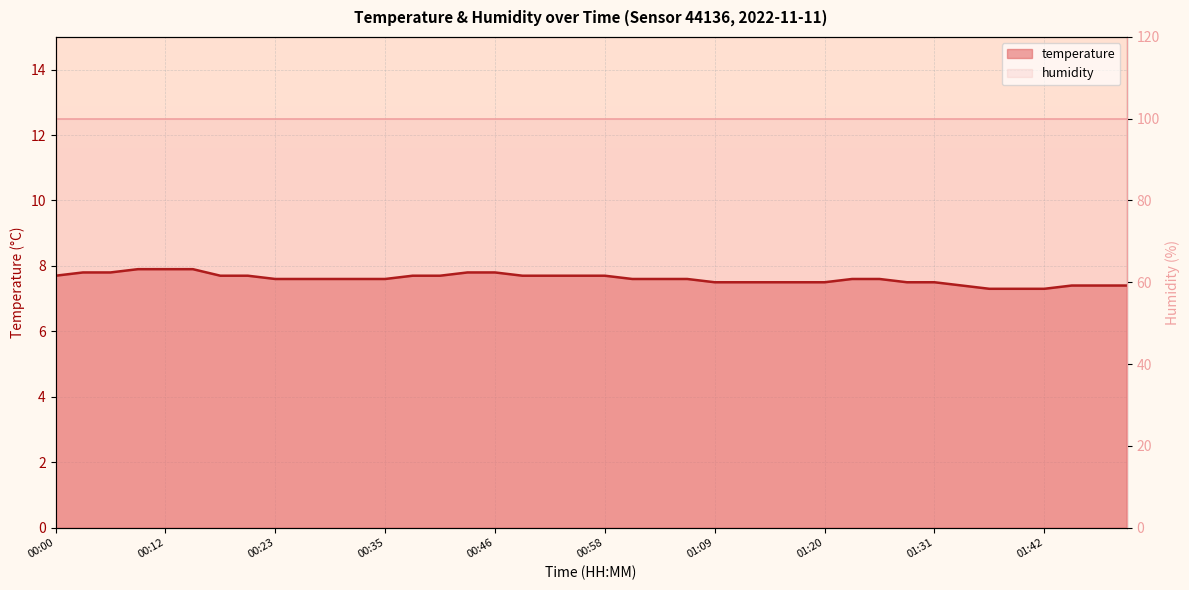

List the labels in order of value, largest first.

00:09, 00:12, 00:14, 00:03, 00:06, 00:44, 00:46, 00:00, 00:17, 00:20, 00:38, 00:41, 00:49, 00:52, 00:55, 00:58, 00:23, 00:26, 00:29, 00:32, 00:35, 01:01, 01:03, 01:06, 01:23, 01:25, 01:09, 01:12, 01:14, 01:17, 01:20, 01:28, 01:31, 01:34, 01:45, 01:48, 02:00, 01:36, 01:39, 01:42